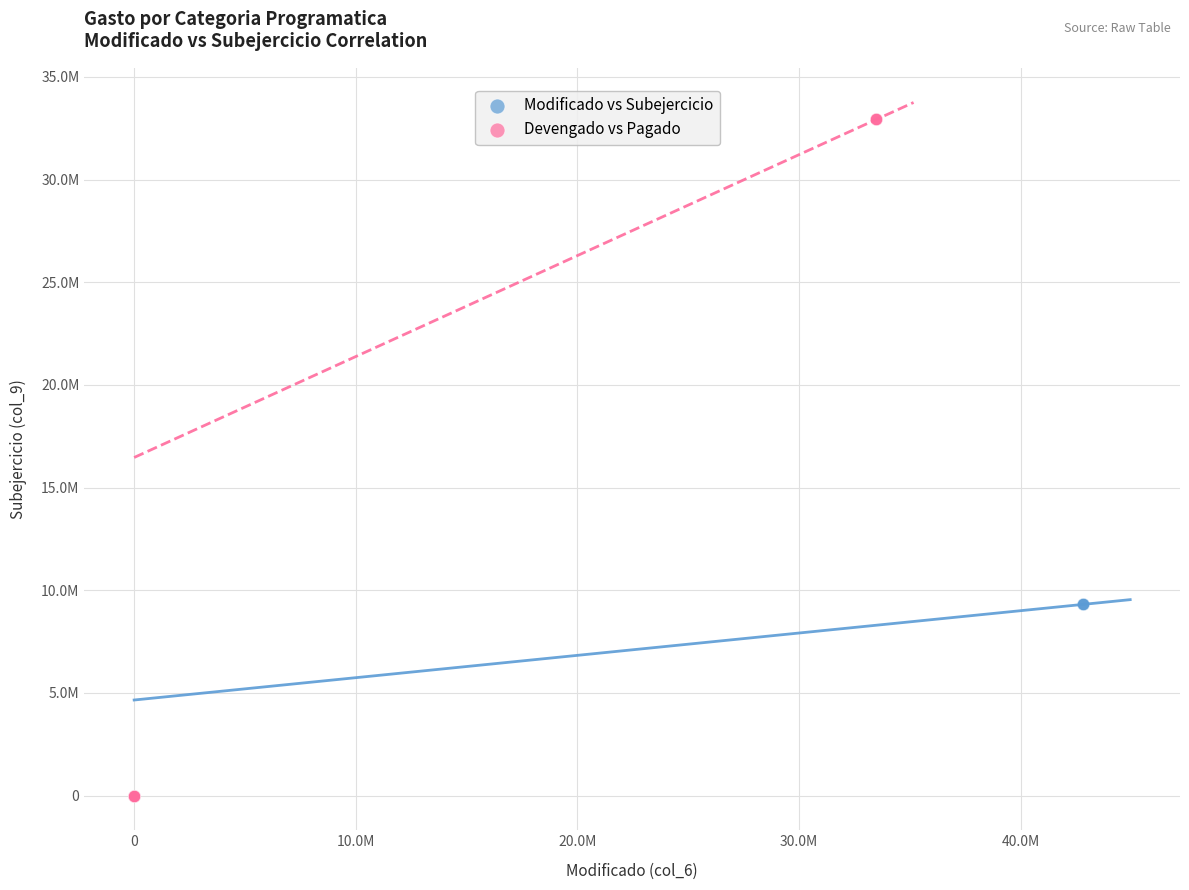

What are all the series names shown in the legend?

Modificado vs Subejercicio, Devengado vs Pagado